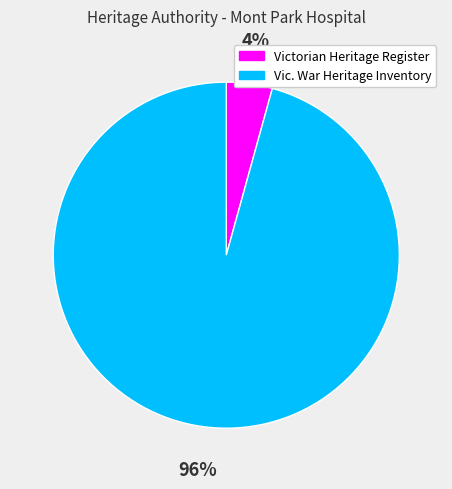

Between Vic. War Heritage Inventory and Victorian Heritage Register, which is larger?

Vic. War Heritage Inventory